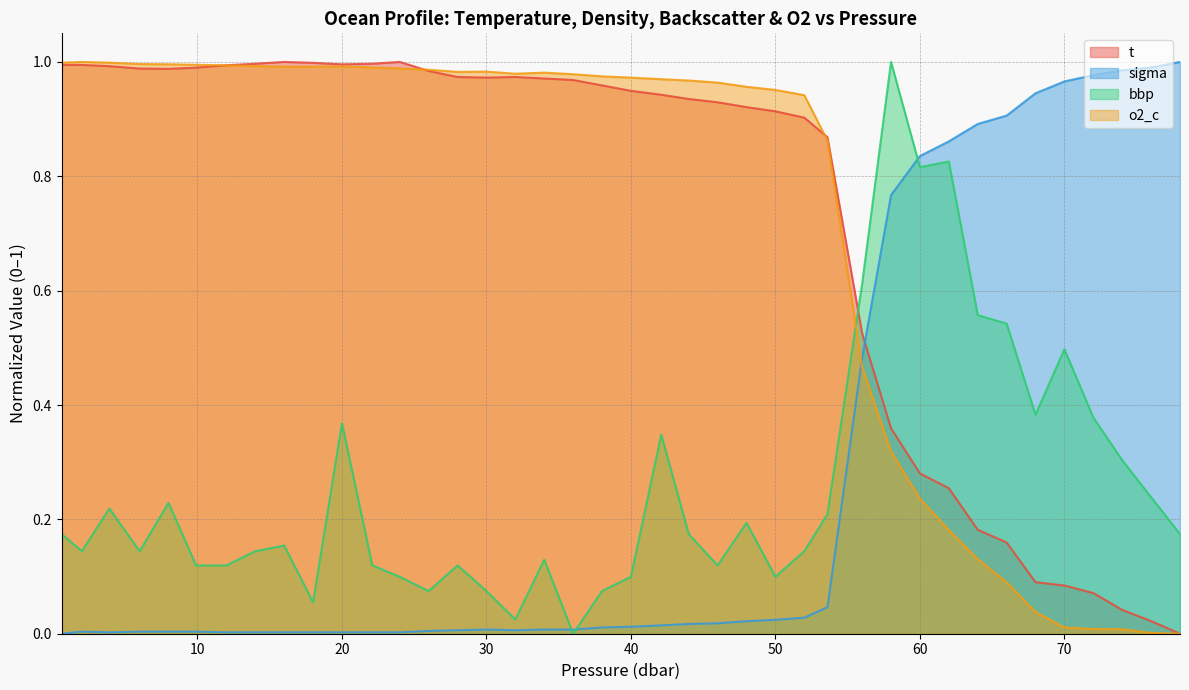

Where is bbp nearest to the value 0?

36.0